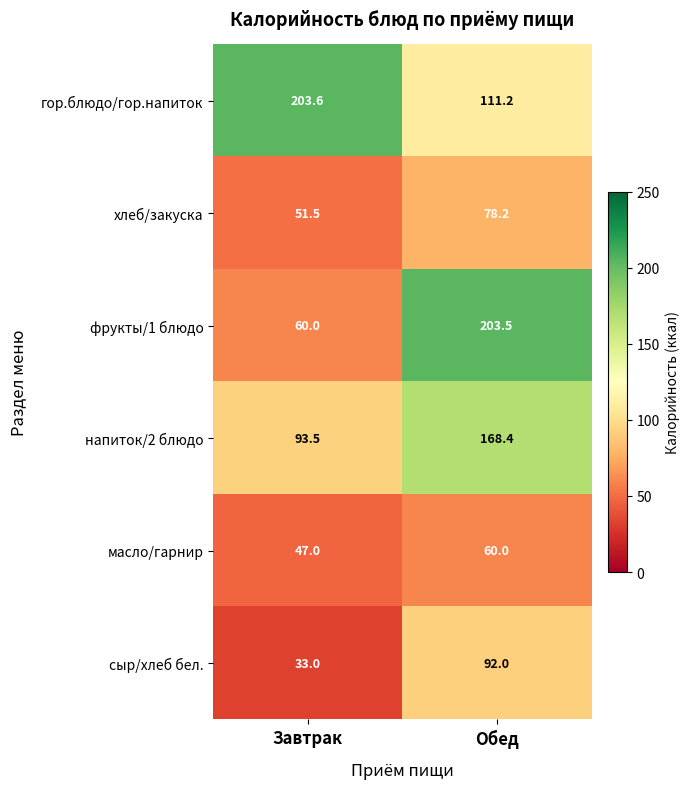

Which series has the widest spread of values?

фрукты/1 блюдо